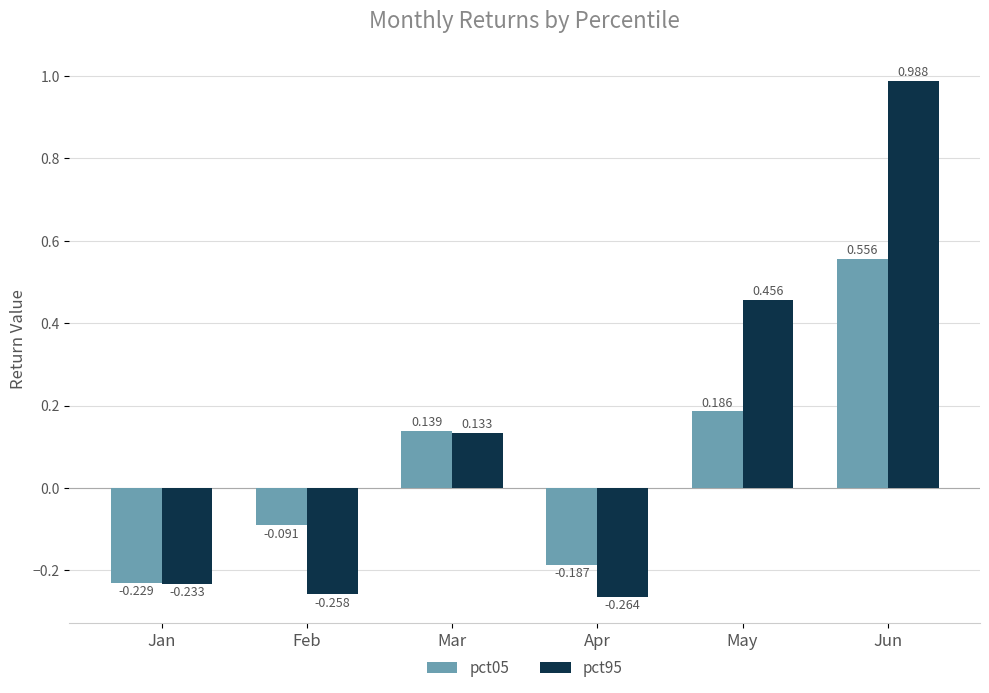

At which category is the sum across all series the highest?

Jun